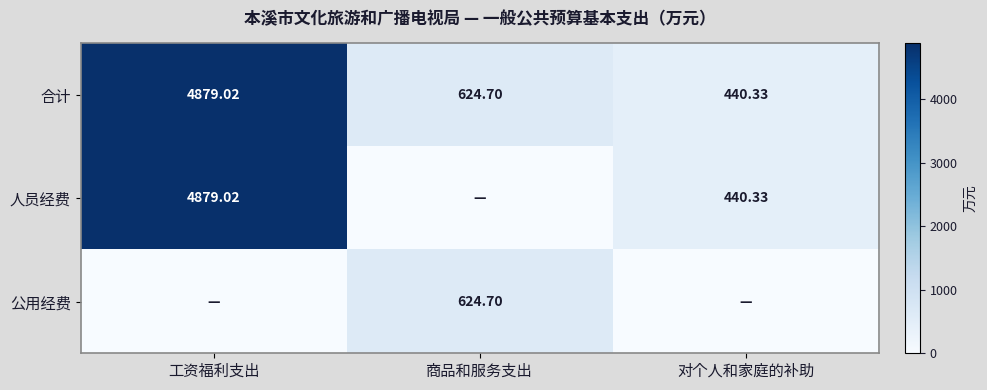

Where is 合计 nearest to the value 2659?

商品和服务支出